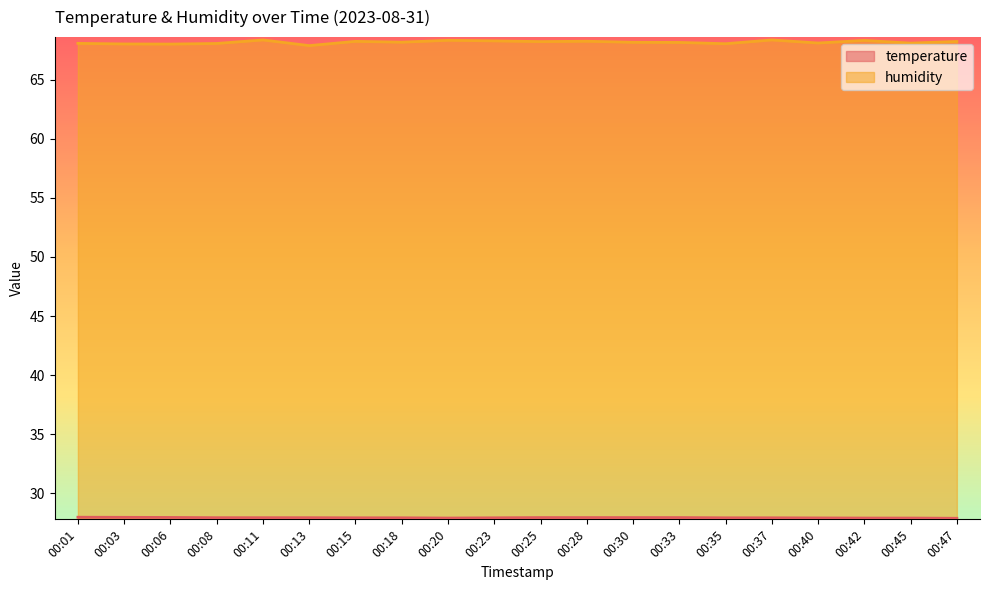

What is the difference between the highest and lowest values at 00:33?

40.2